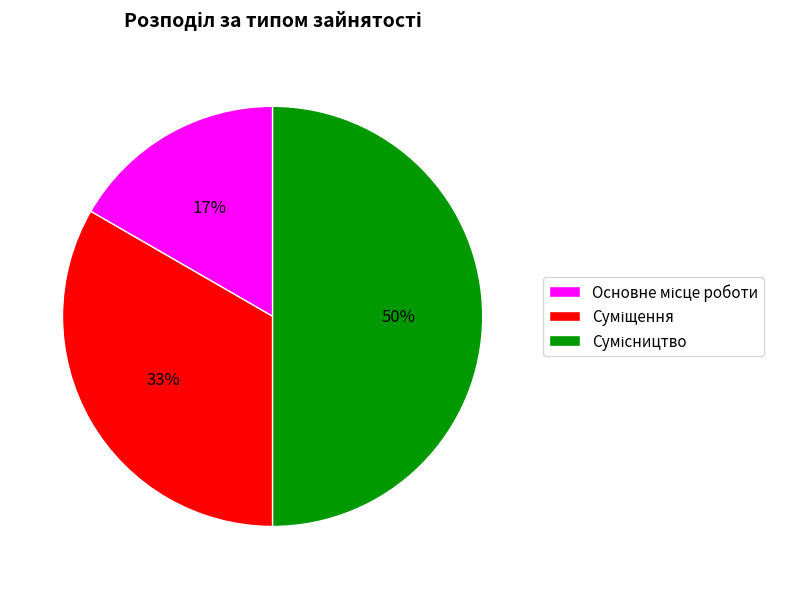

To the nearest percent, what is the average slice percentage?

33%